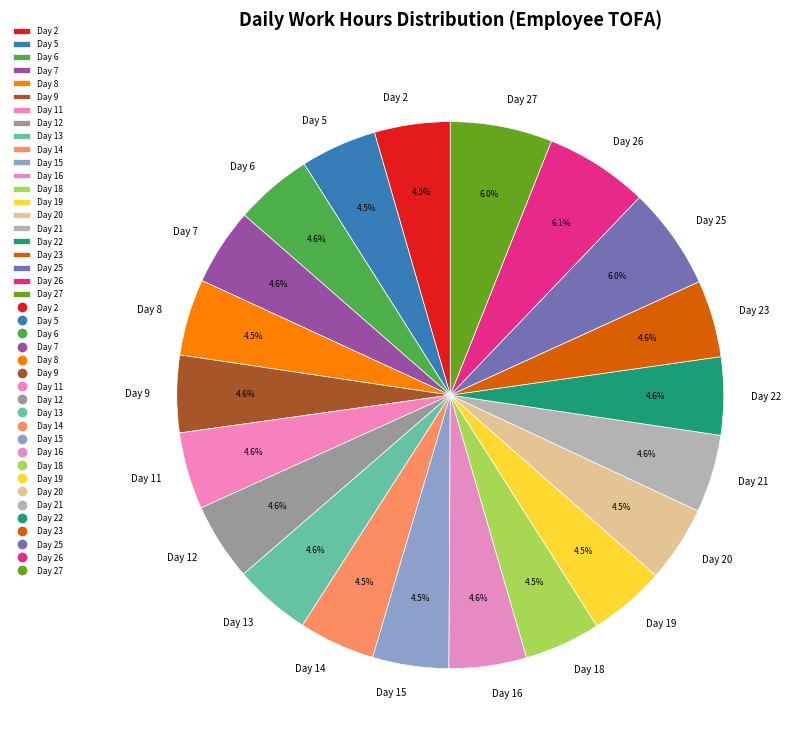

Does any single category account for the majority?

No